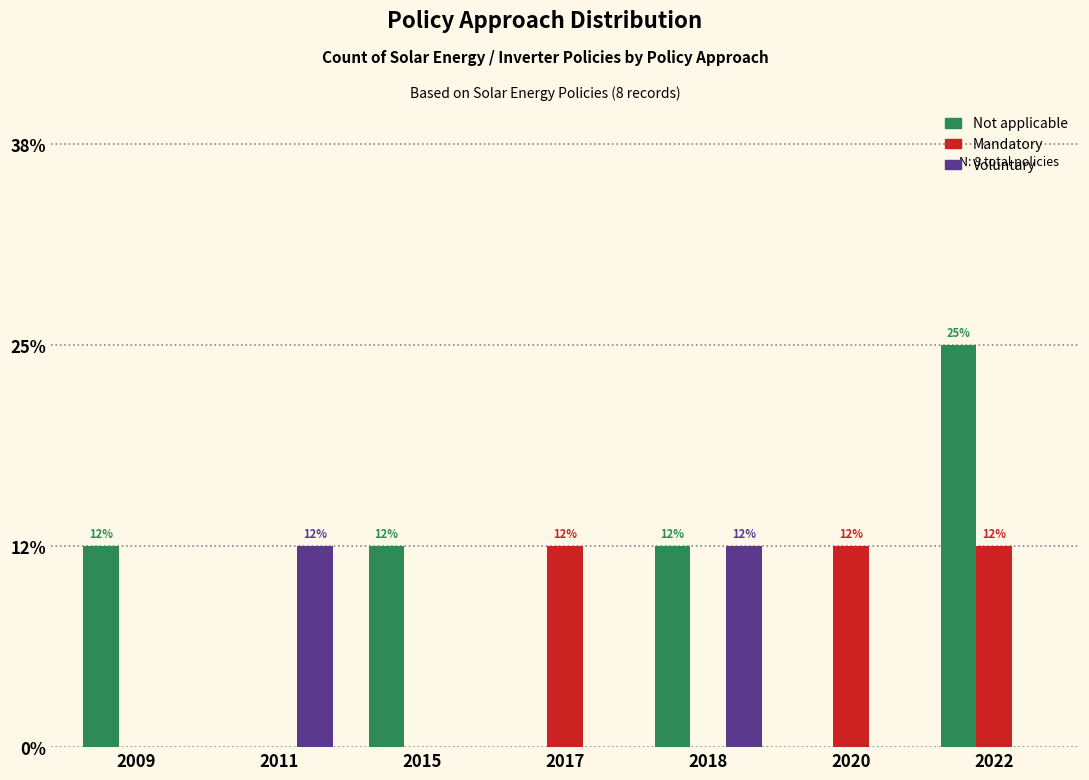

What are all the series names shown in the legend?

Not applicable, Mandatory, Voluntary